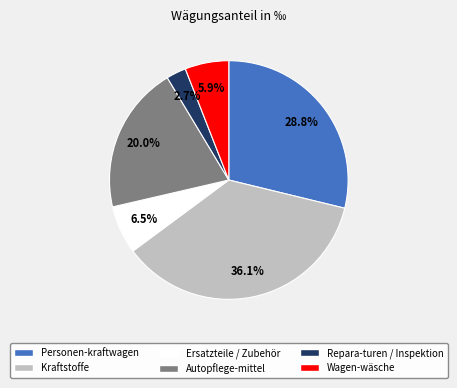

Which has a higher value, Kraftstoffe or Ersatzteile / Zubehör?

Kraftstoffe